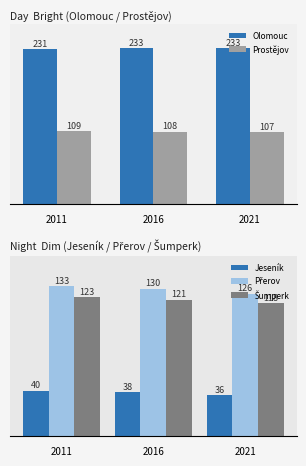

What are all the series names shown in the legend?

Olomouc, Prostějov, Jeseník, Přerov, Šumperk